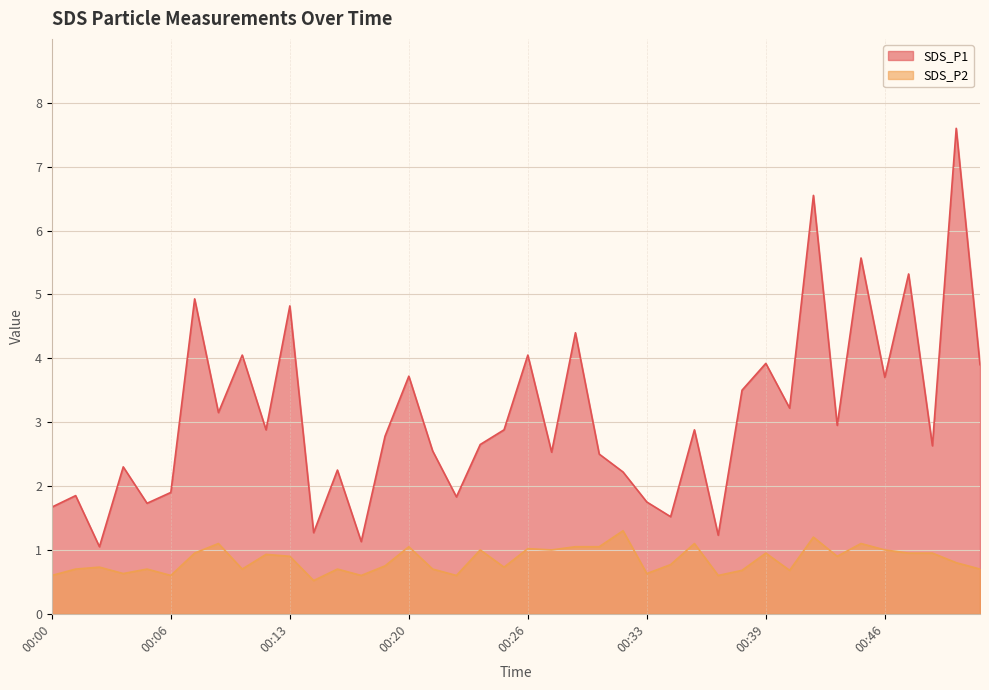

How many interior local peaks does the SDS_P2 line series have?

13